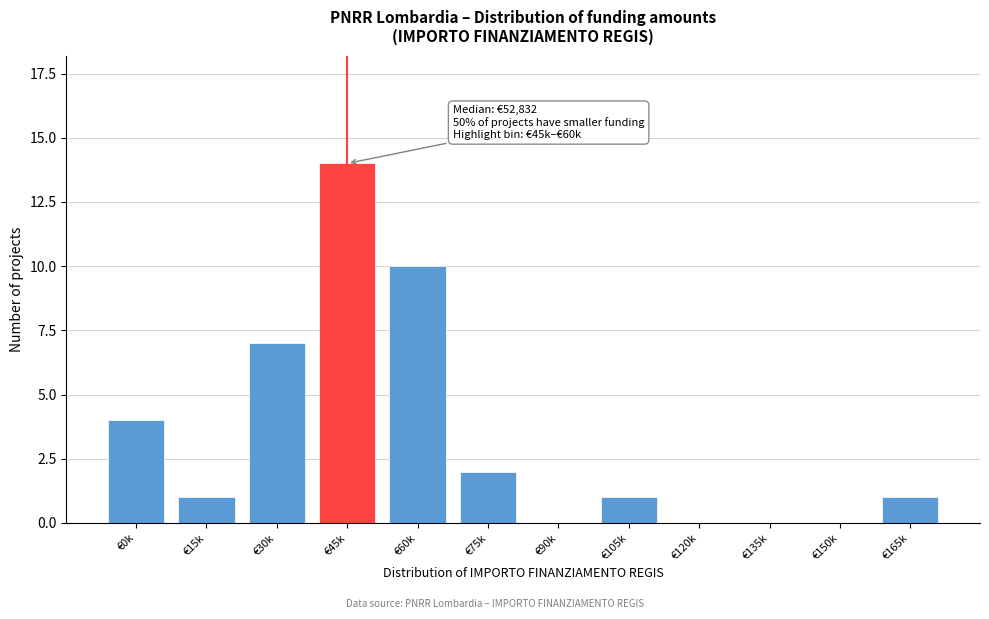

Reading left to right, what are all the values shown in this chart?

€0k=4	€15k=1	€30k=7	€45k=14	€60k=10	€75k=2	€90k=0	€105k=1	€120k=0	€135k=0	€150k=0	€165k=1